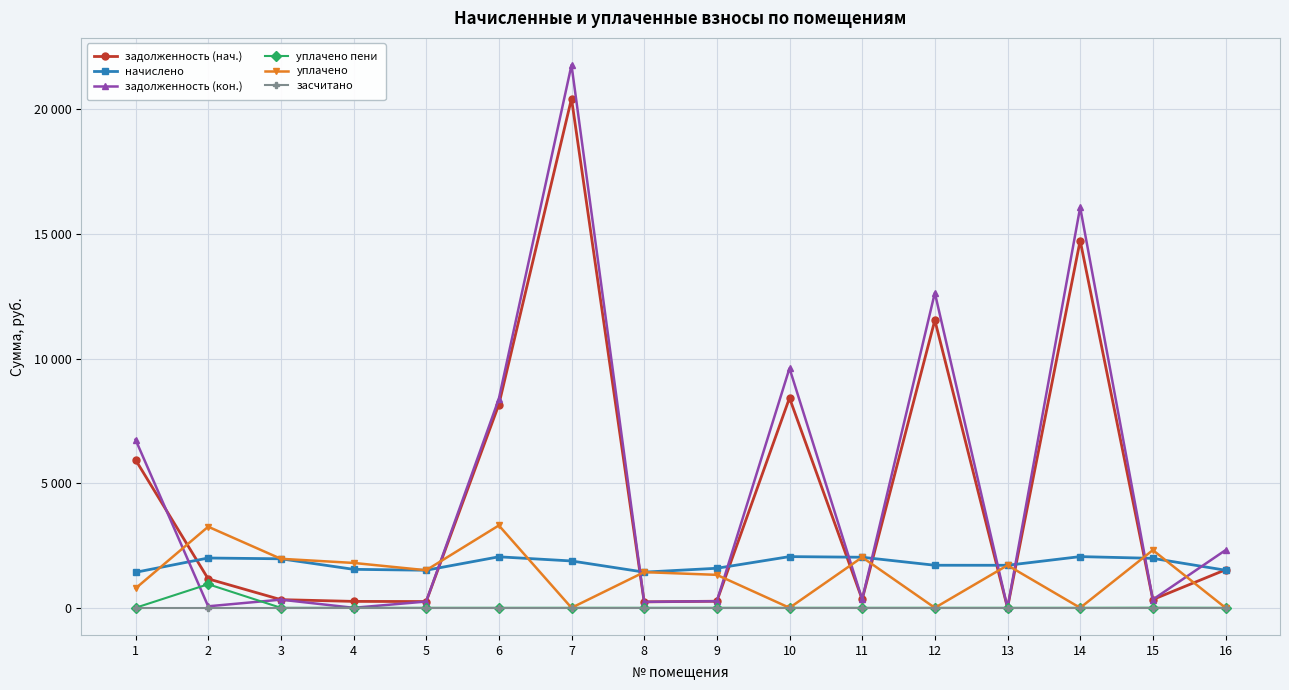

Rank the series by their maximum value, from highest to lowest.

задолженность (кон.), задолженность (нач.), уплачено, начислено, уплачено пени, засчитано